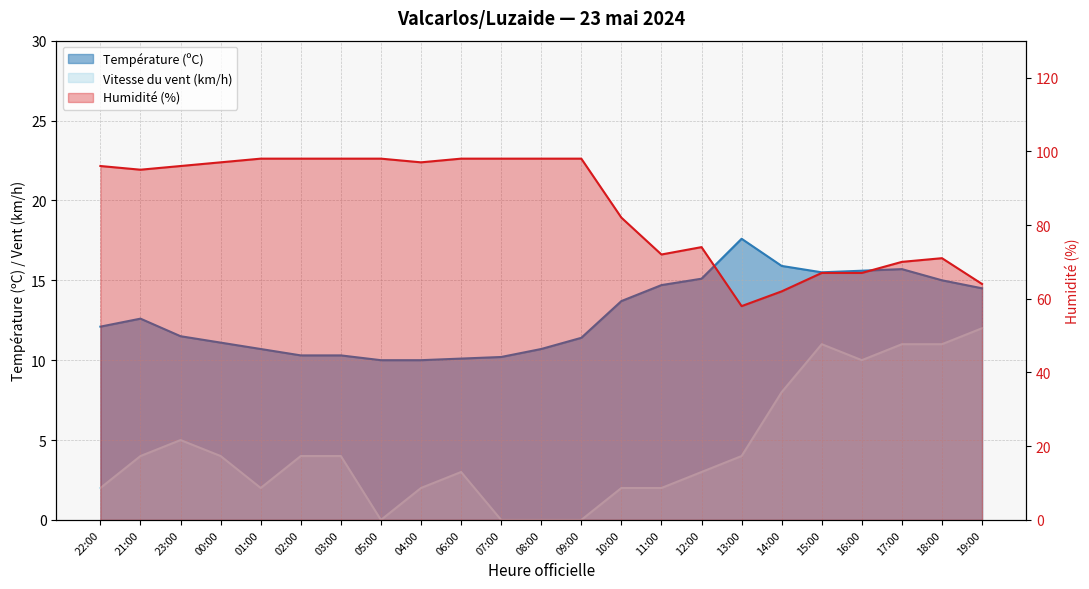

Where is the first local minimum for Vitesse du vent (km/h)?

01:00